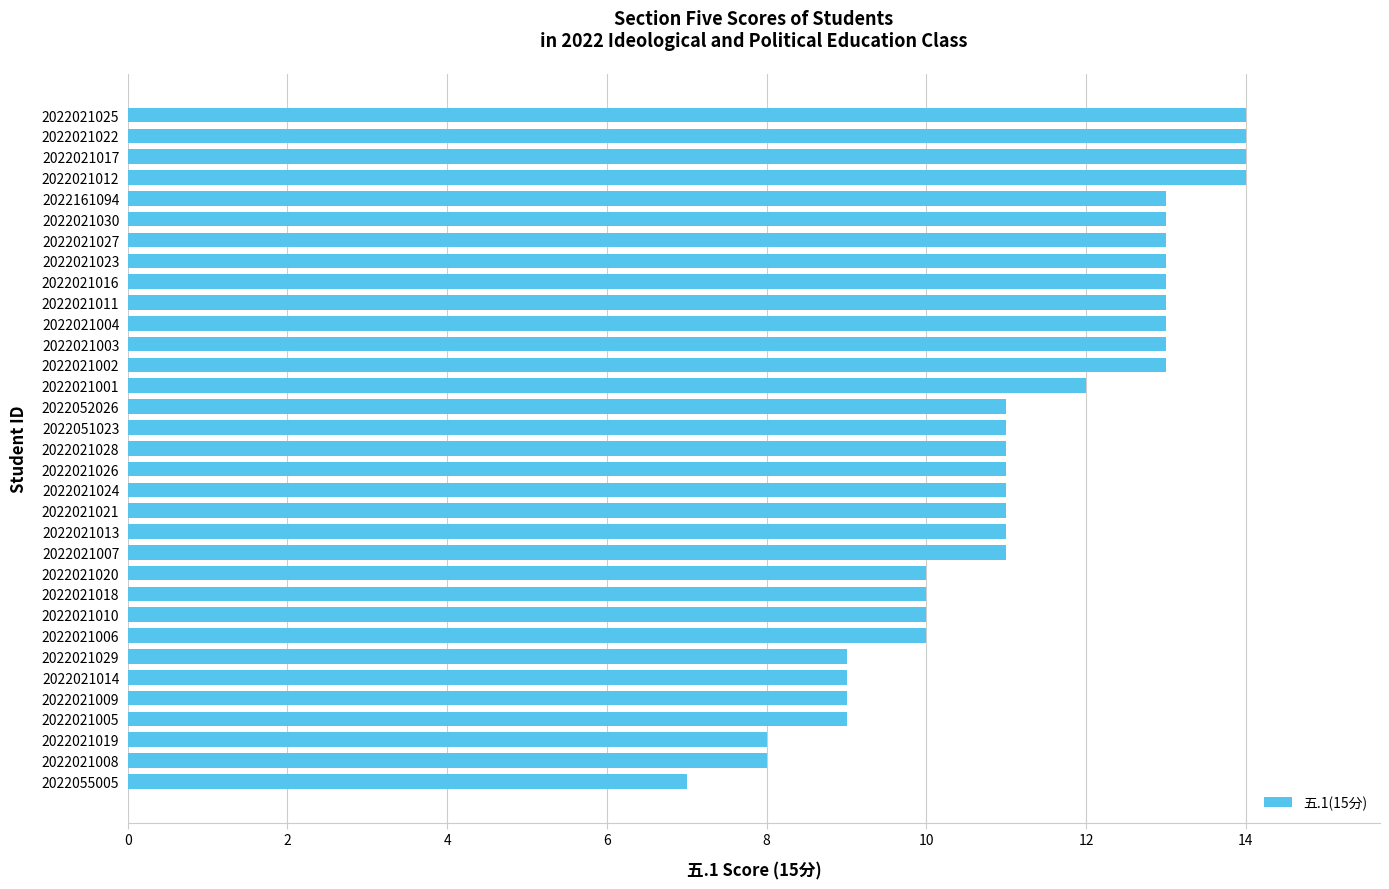

Are the bars horizontal?

Yes